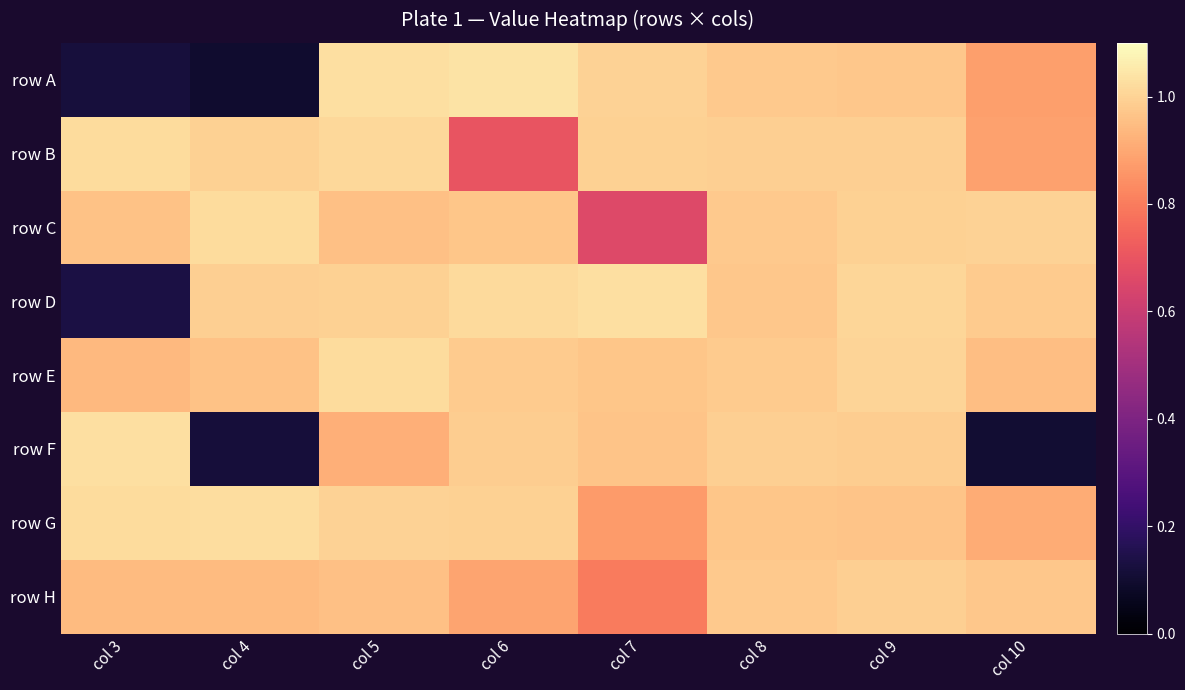

Which series has the largest total across all categories?

row E